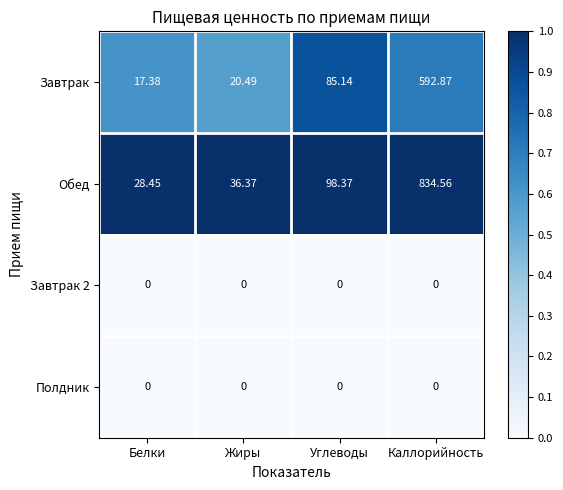

At which label does Завтрак reach its minimum?

Белки